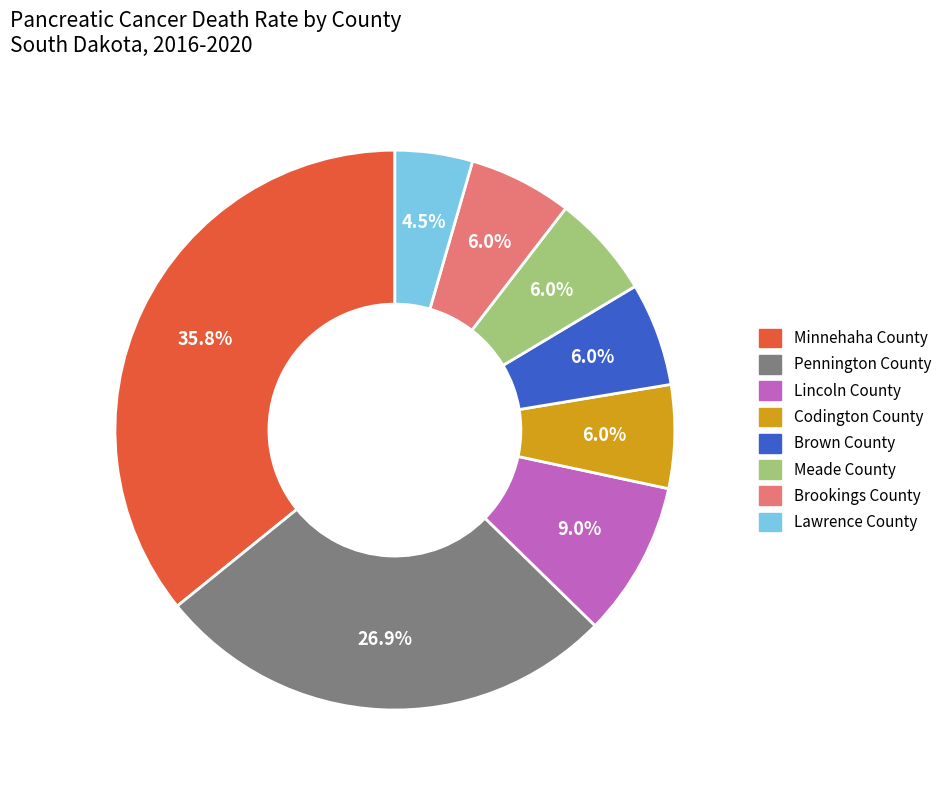

To the nearest percent, what portion does Brookings County represent?

6%